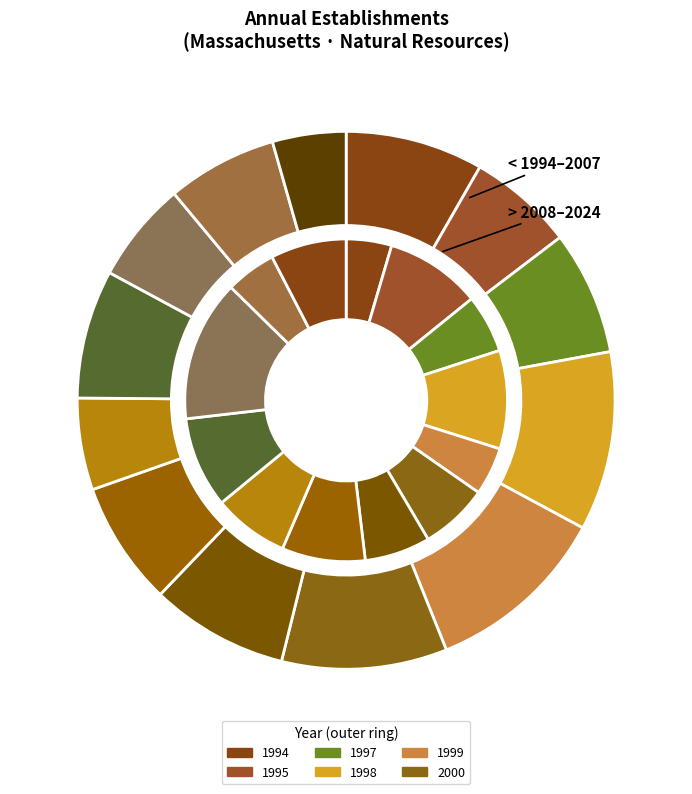

Does 2011 account for over 50% of the chart?

No